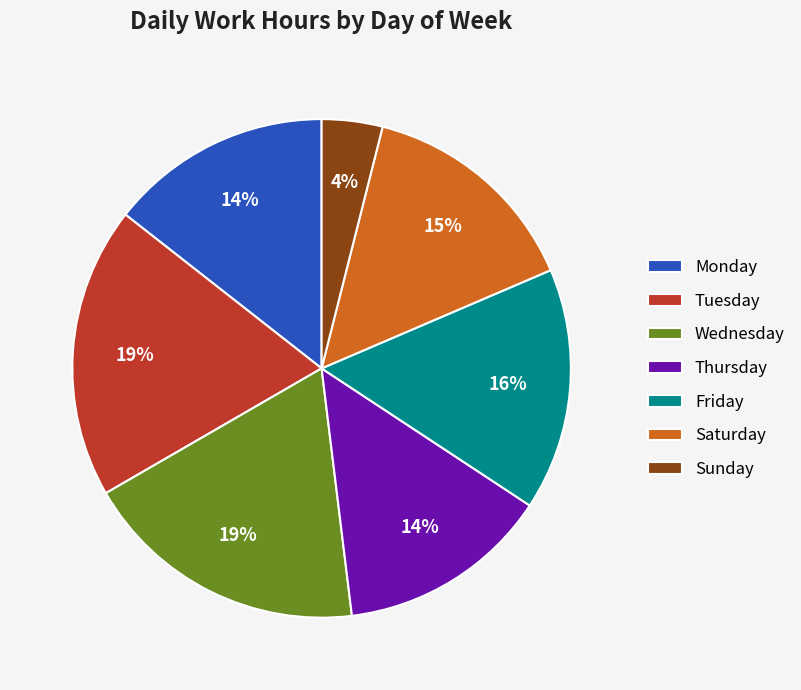

Does any single category account for the majority?

No